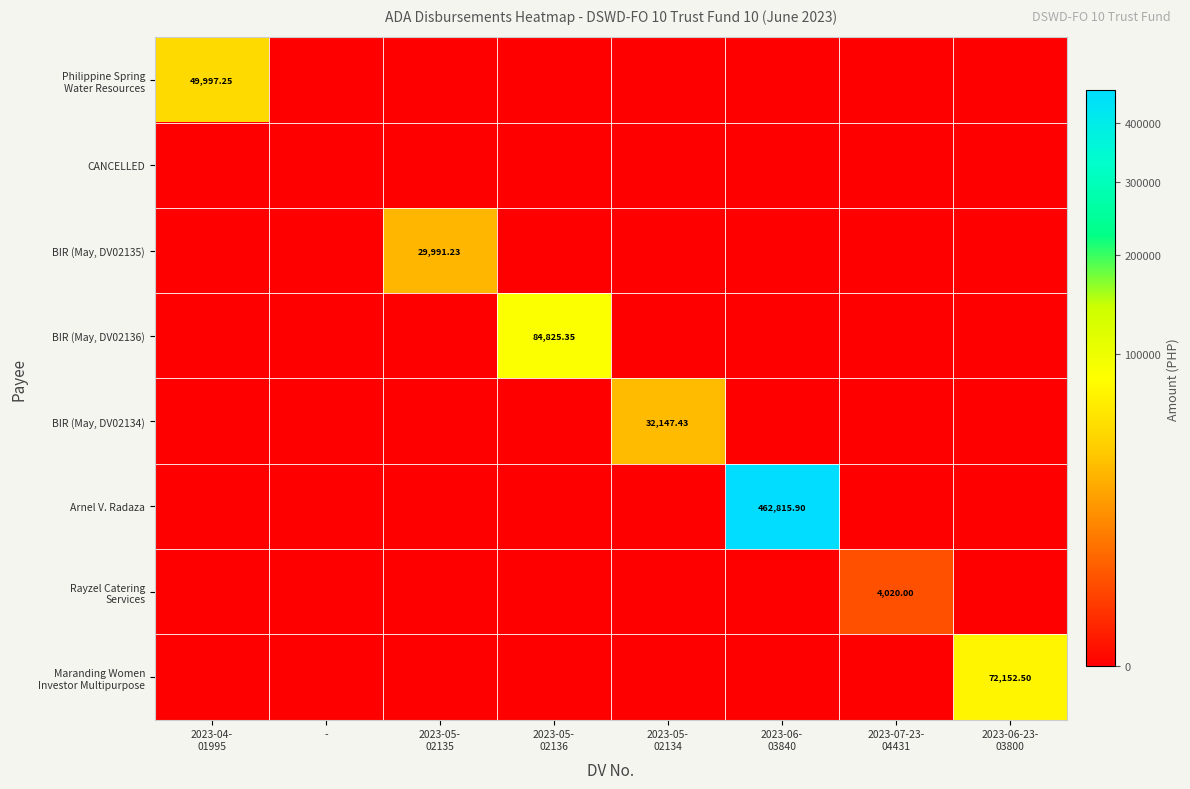

The value of Philippine Spring Water Resources at 2023-04- 01995 is 49997.2. True or false?

True